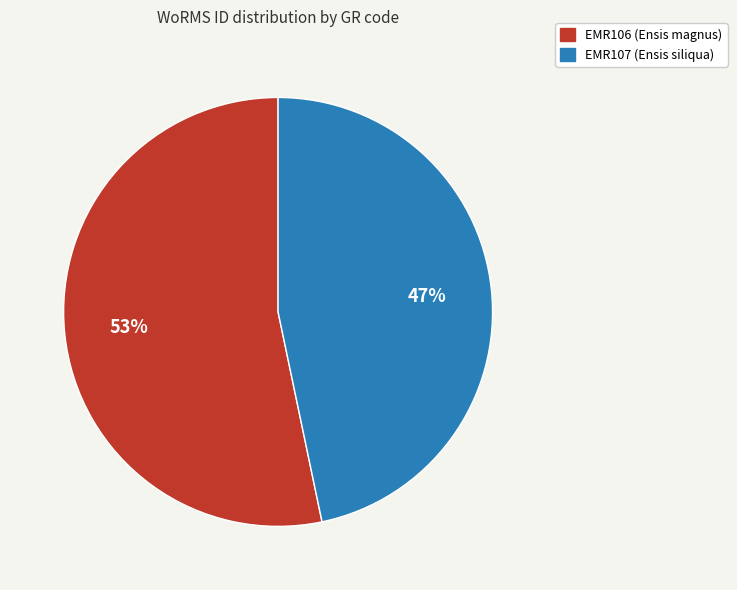

Is the sum of EMR107 (Ensis siliqua) and EMR106 (Ensis magnus) greater than half?

Yes